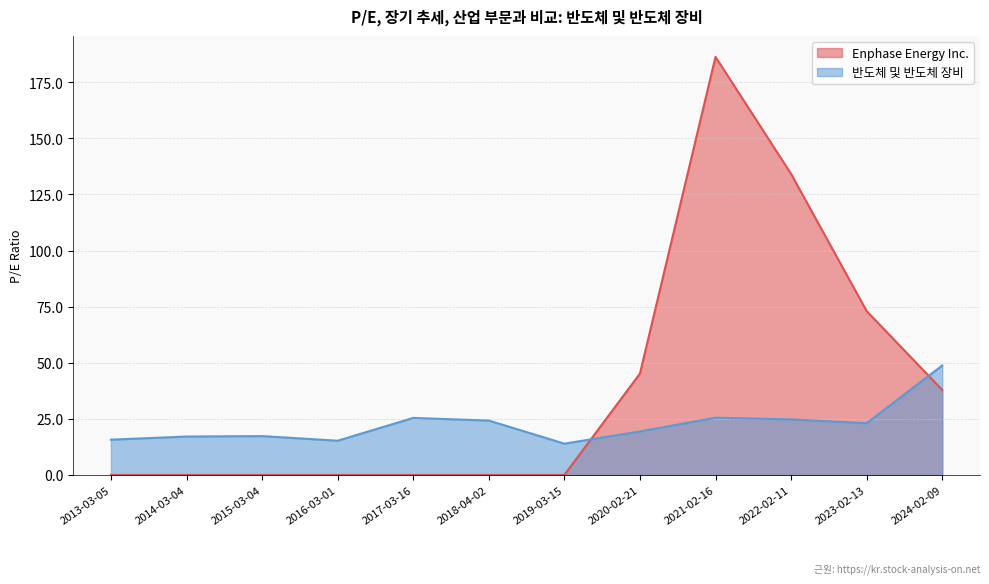

True or false: 반도체 및 반도체 장비 has more than 2 points higher than both neighbors.

True